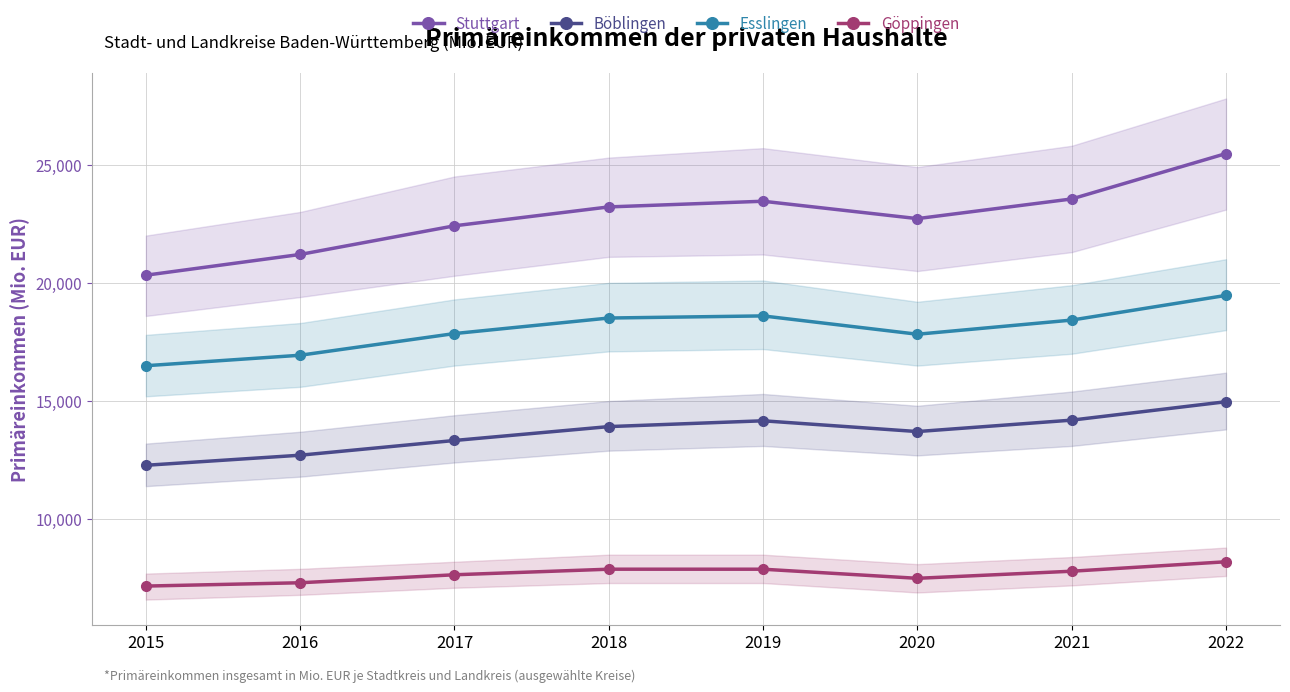

True or false: Göppingen has more than 2 interior local peaks.

False